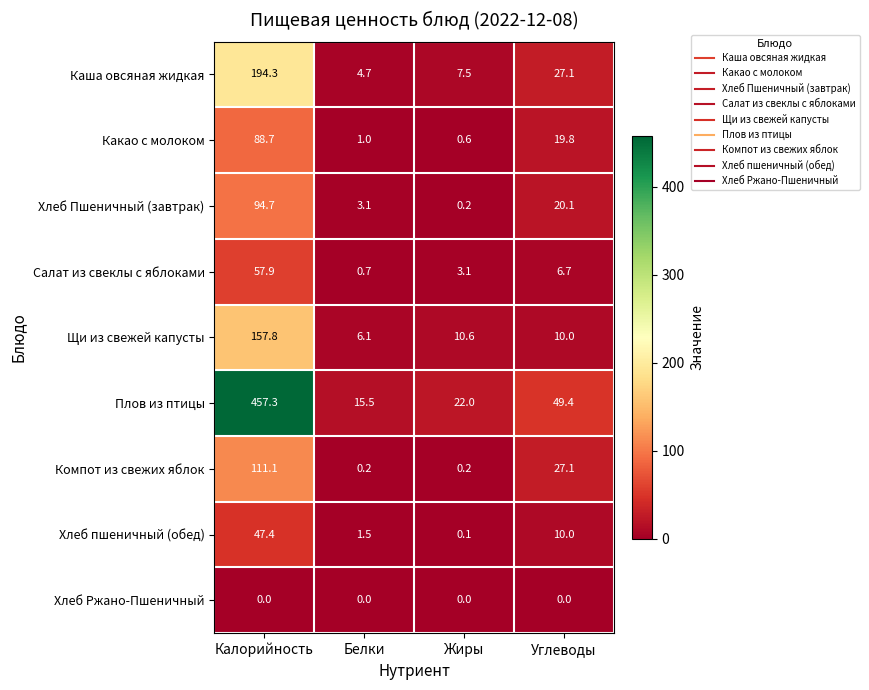

List the series in order of their peak value, lowest first.

Хлеб Ржано-Пшеничный, Хлеб пшеничный (обед), Салат из свеклы с яблоками, Какао с молоком, Хлеб Пшеничный (завтрак), Компот из свежих яблок, Щи из свежей капусты, Каша овсяная жидкая, Плов из птицы